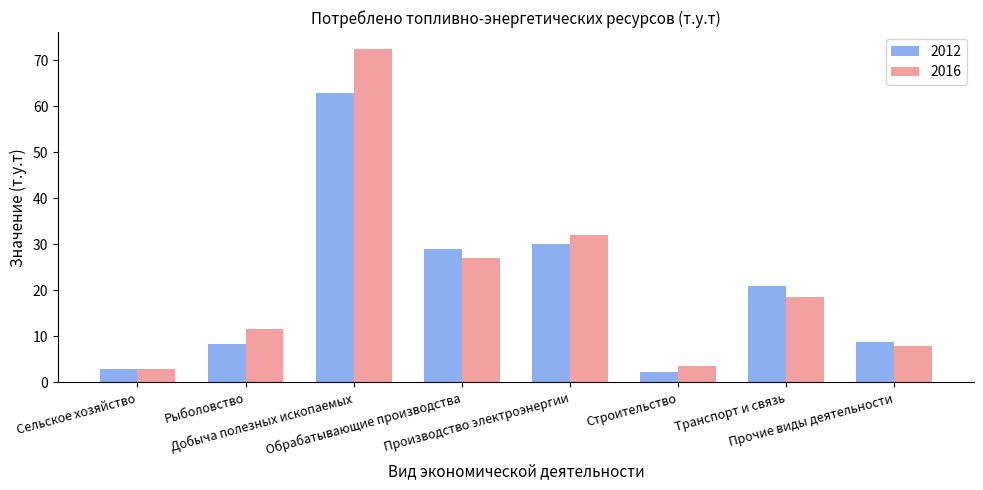

Which series has the largest range (max minus min)?

2016